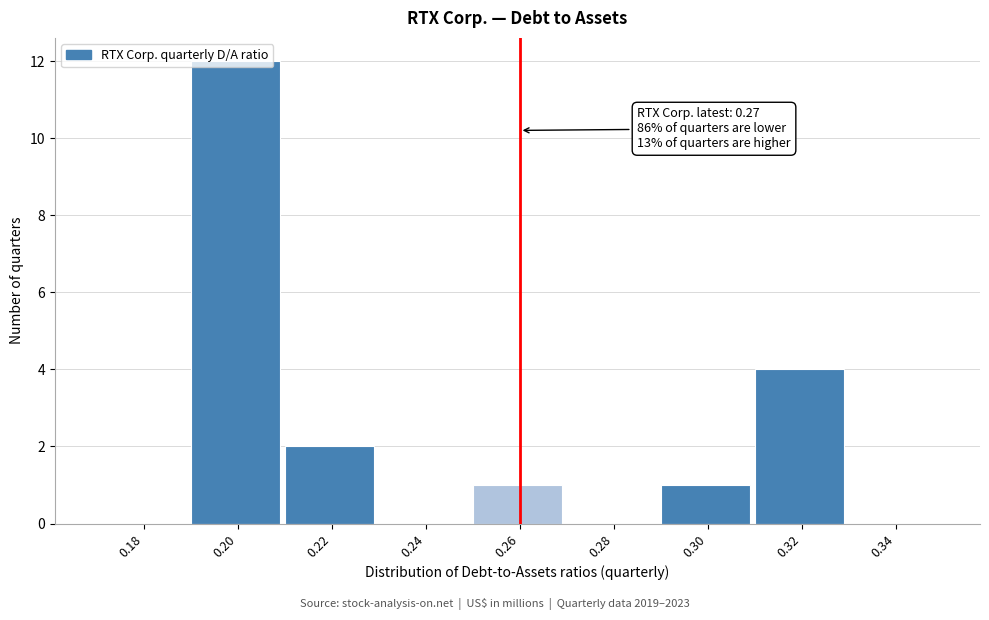

The chart shows a value of 1 at 0.26. True or false?

True